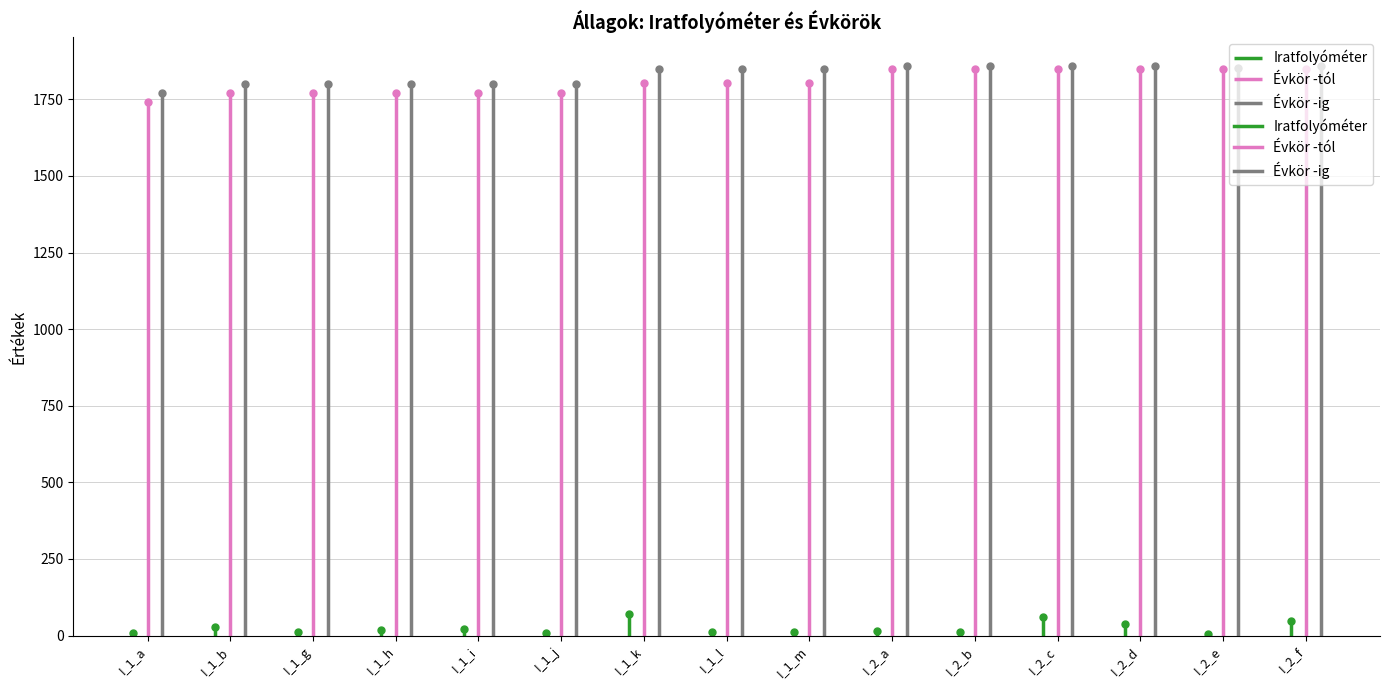

At which label does Évkör -tól reach its minimum?

I_1_a